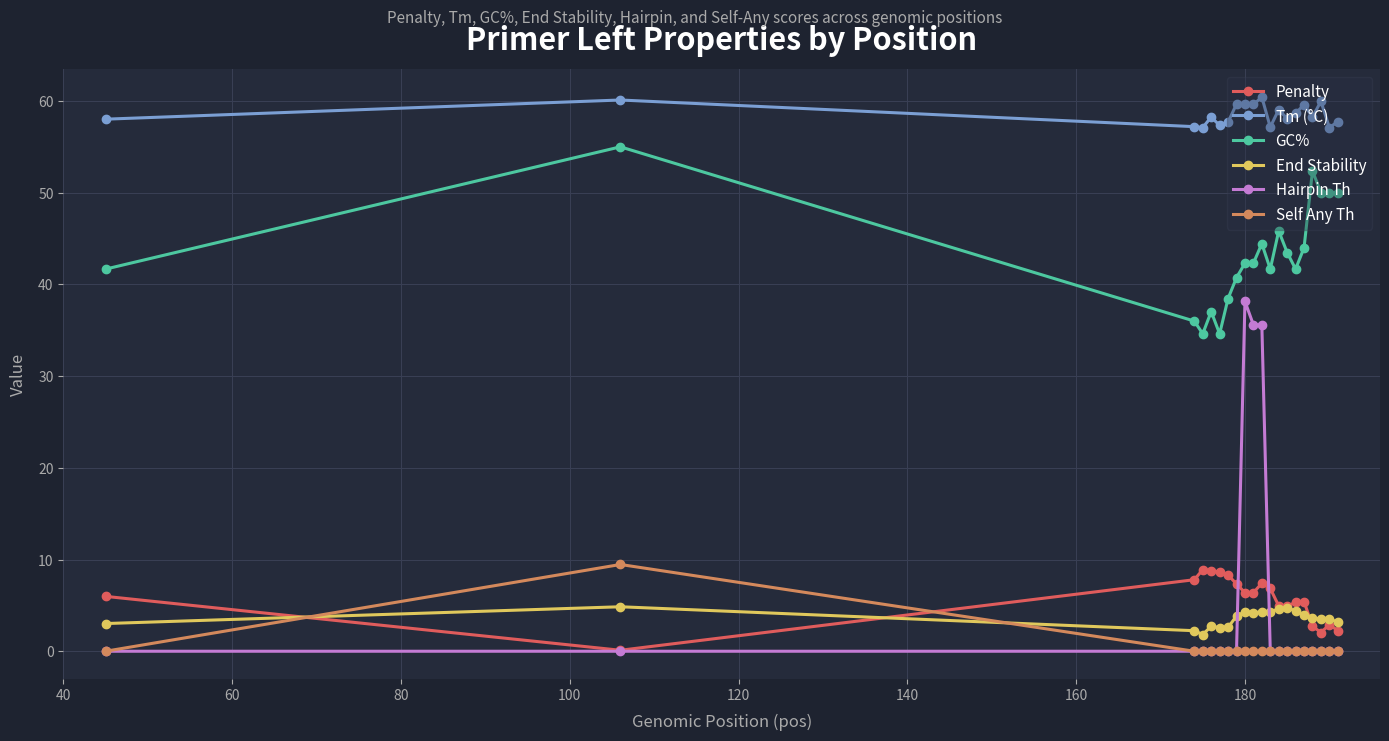

What are all the series names shown in the legend?

Penalty, Tm (°C), GC%, End Stability, Hairpin Th, Self Any Th